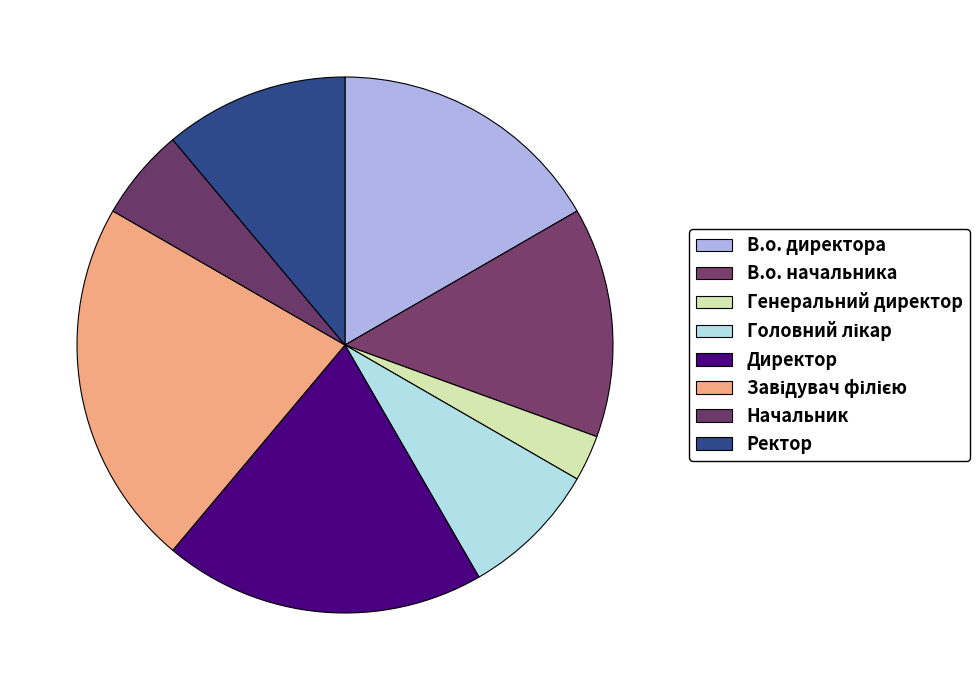

How many segments does this pie chart have?

8